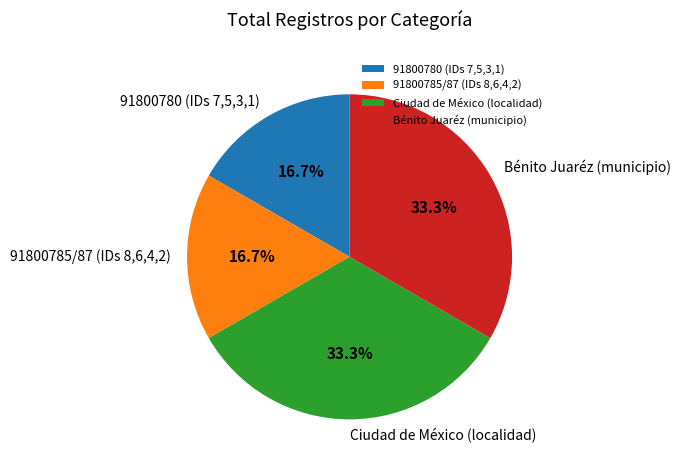

Is 91800780 (IDs 7,5,3,1) the majority of the pie?

No